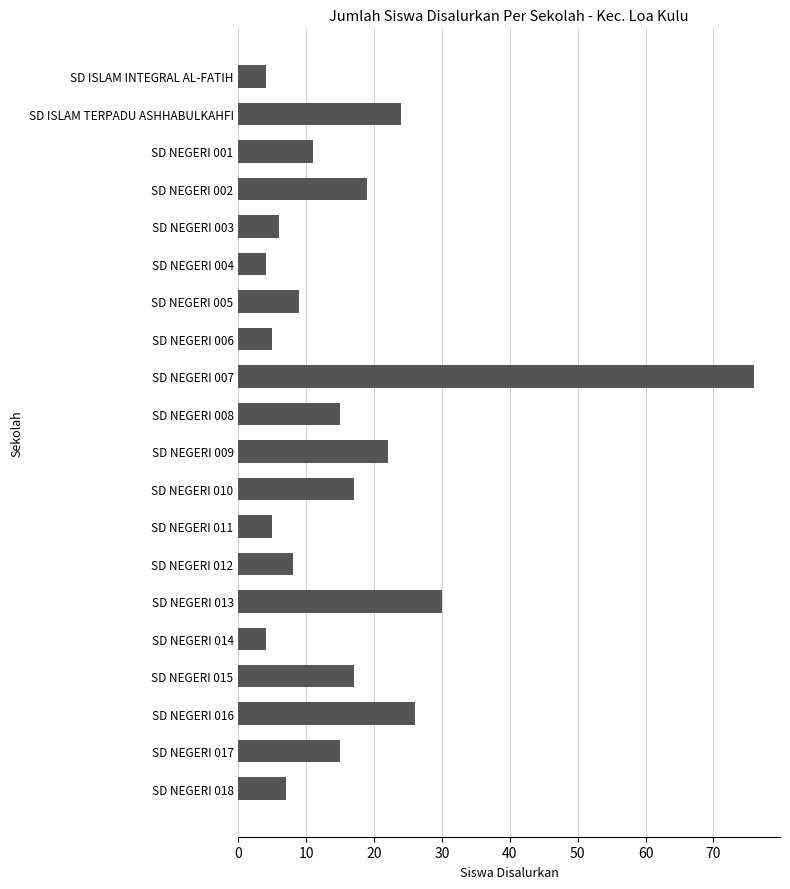

Count the number of data series in this chart.

1